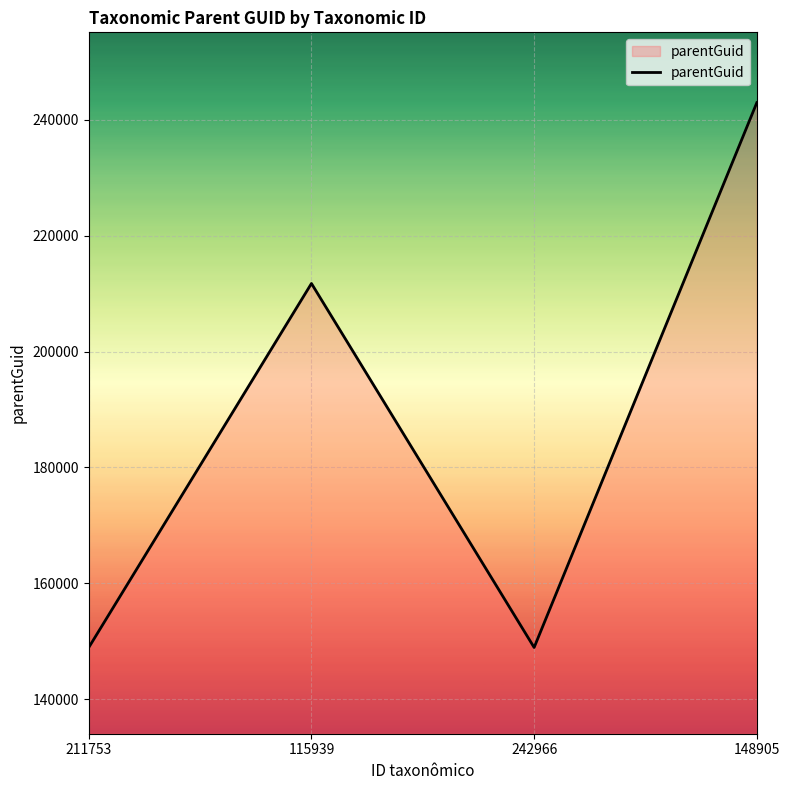

The chart shows a value of 148909 at 242966. True or false?

True